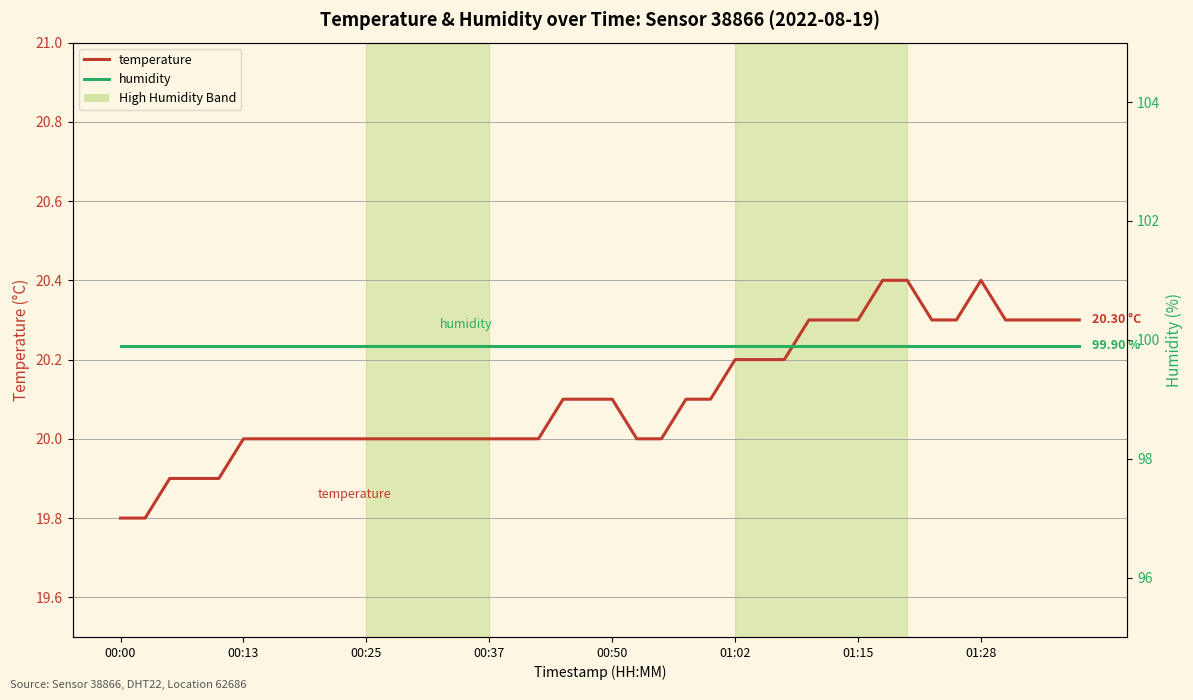

At which category is the sum across all series the highest?

31